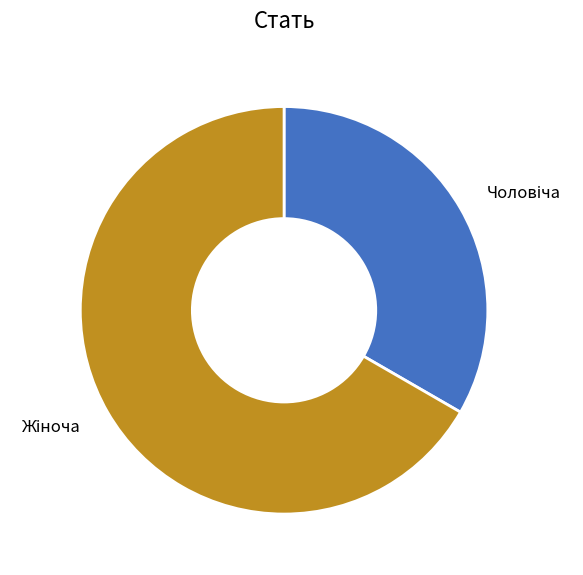

Does any single category account for the majority?

Yes